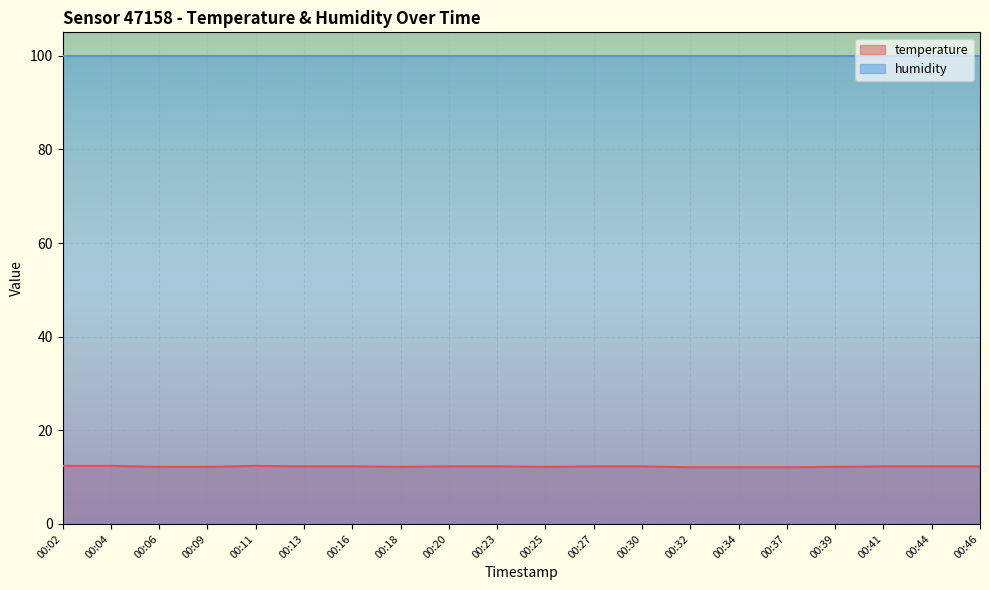

What is the minimum value shown in the chart?

12.1